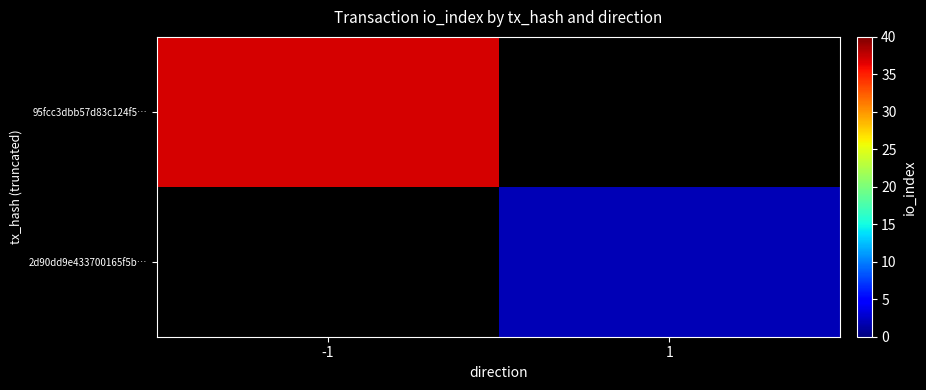

Count the number of categories in the chart.

2